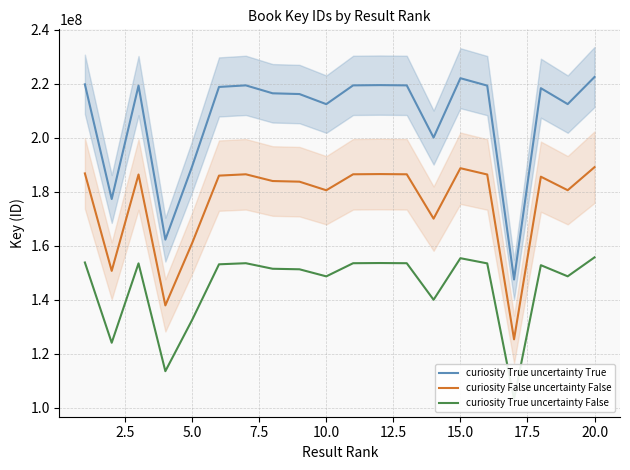

What is the maximum value shown in the chart?

222495755.0